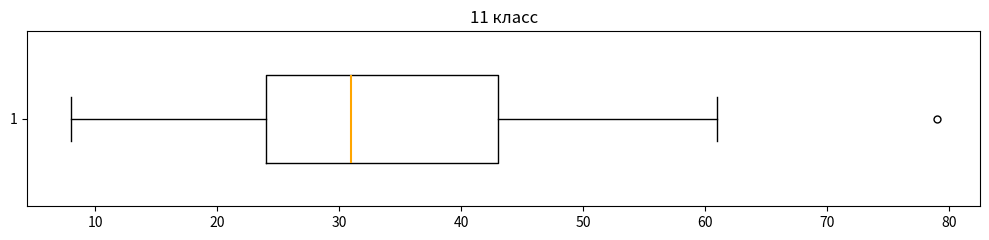

Read this box plot against the x-axis: the position of the median line, the range covered by the box, and the ends of both whiskers. The values are not printed on the chart, so give them approximately, as read against the axis.

median 31, box 24 to 43, whiskers 8 to 61